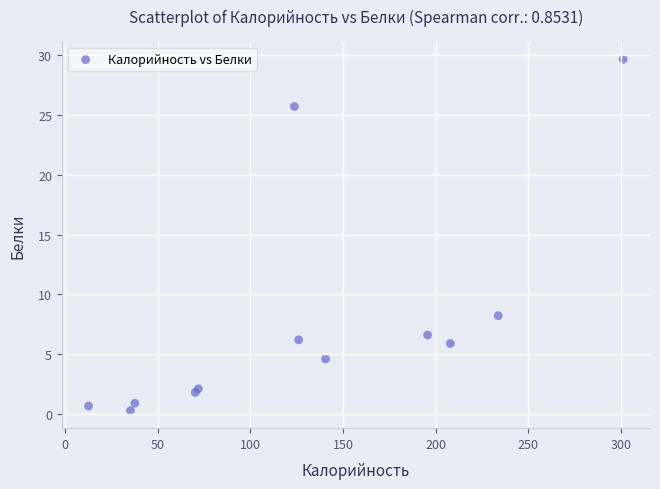

What Y value in the scatter plot is closest to 14?

8.2